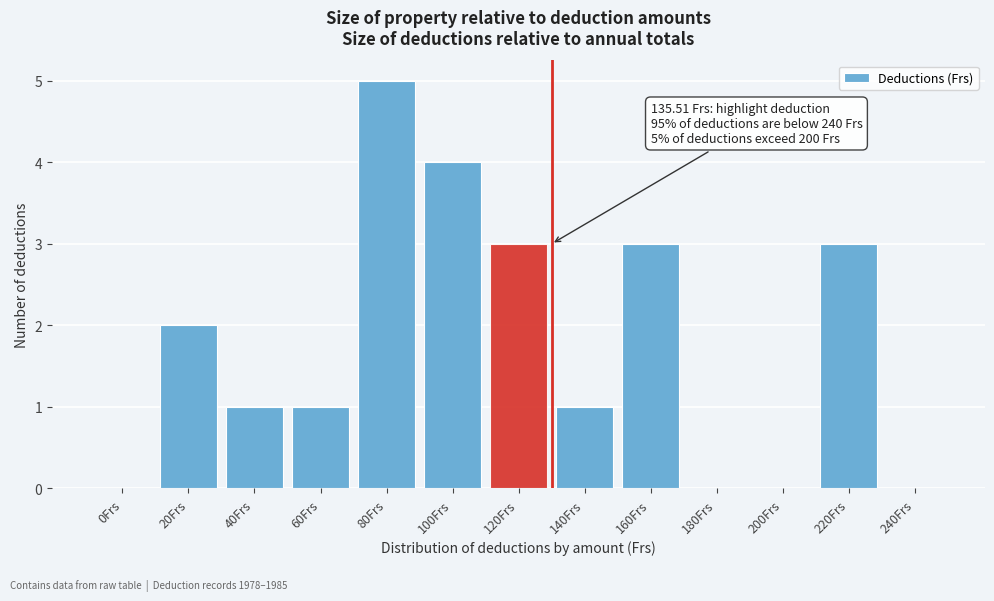

Reading left to right, list all the values displayed in this chart.

0Frs=0	20Frs=2	40Frs=1	60Frs=1	80Frs=5	100Frs=4	120Frs=3	140Frs=1	160Frs=3	180Frs=0	200Frs=0	220Frs=3	240Frs=0